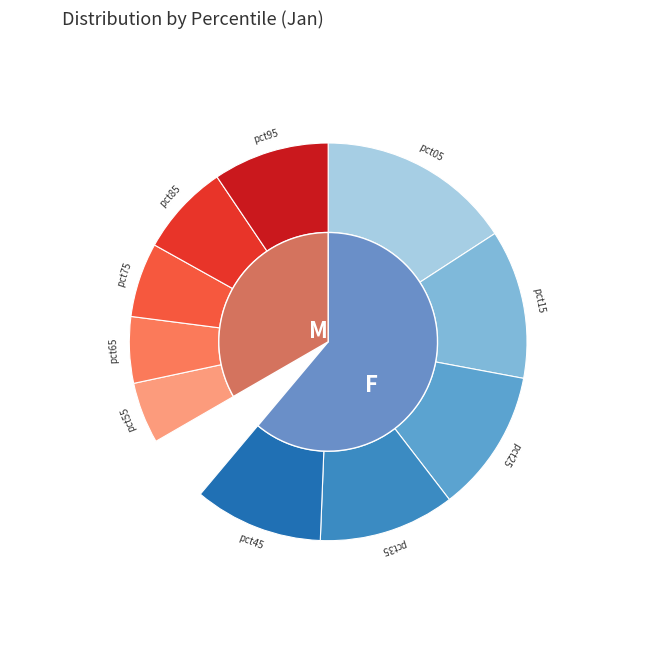

What percentage do 5 and 6 together represent?

17.0%